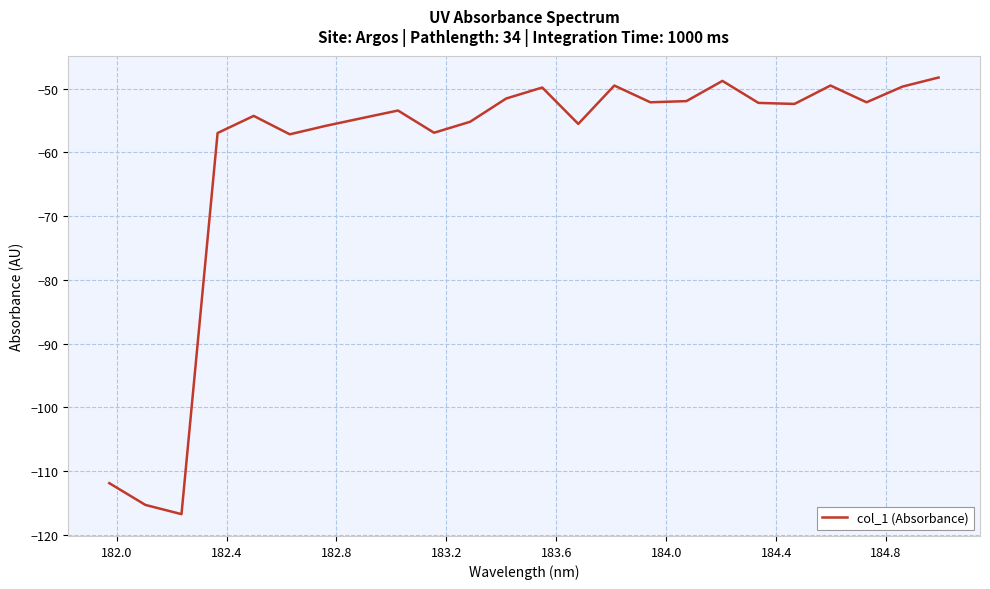

How many lines are shown in the chart?

1